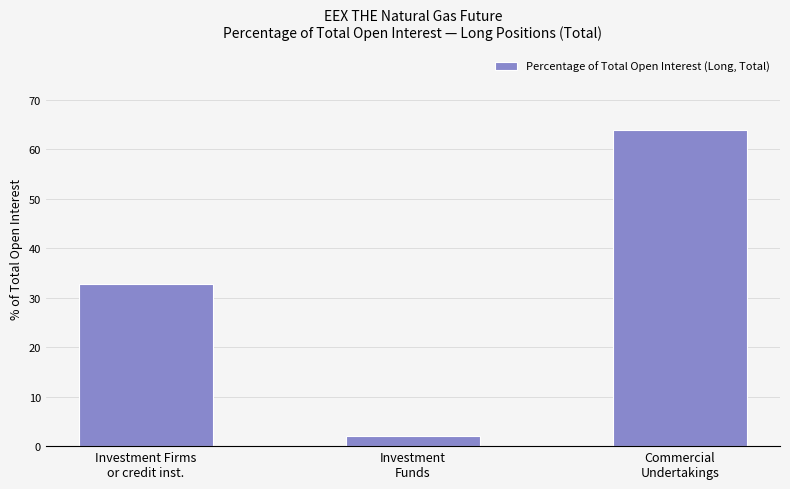

The value at Investment Firms
or credit inst. is 7.1. True or false?

False